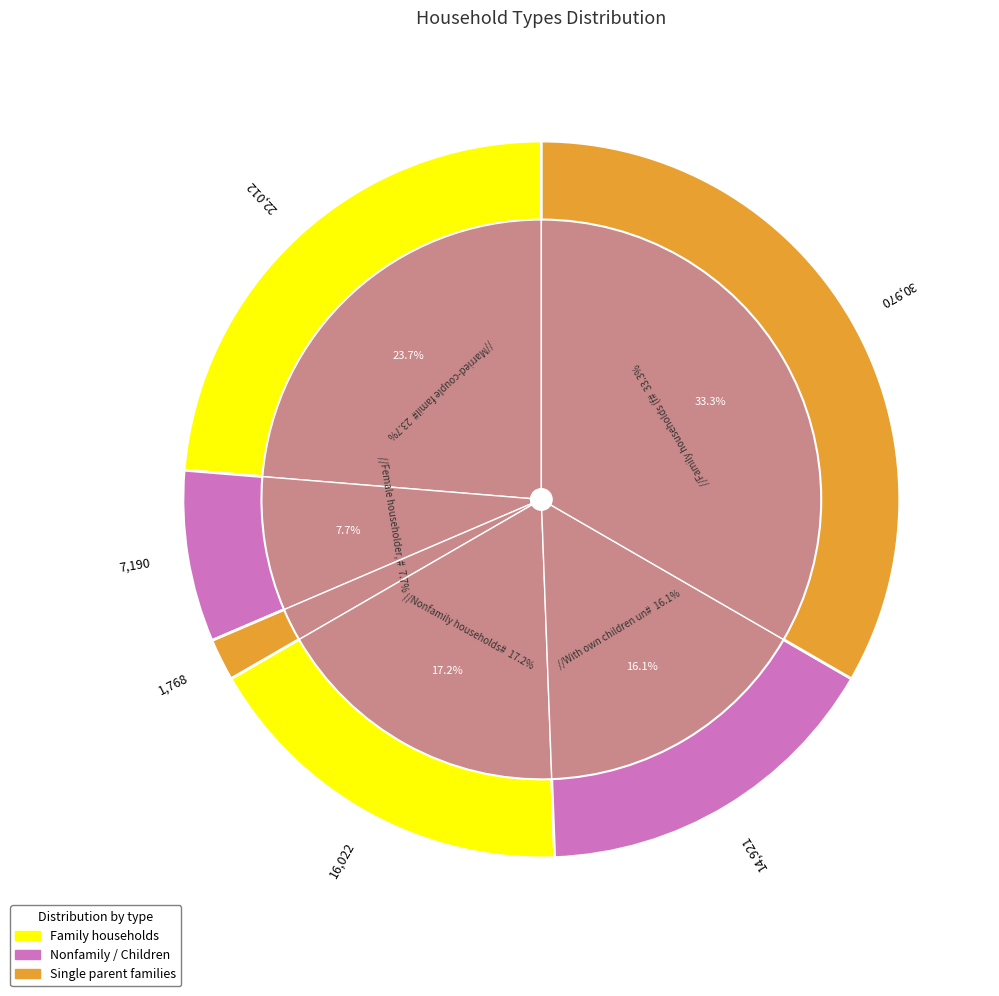

What is the smallest slice in the pie chart?

Male householder, no wife present